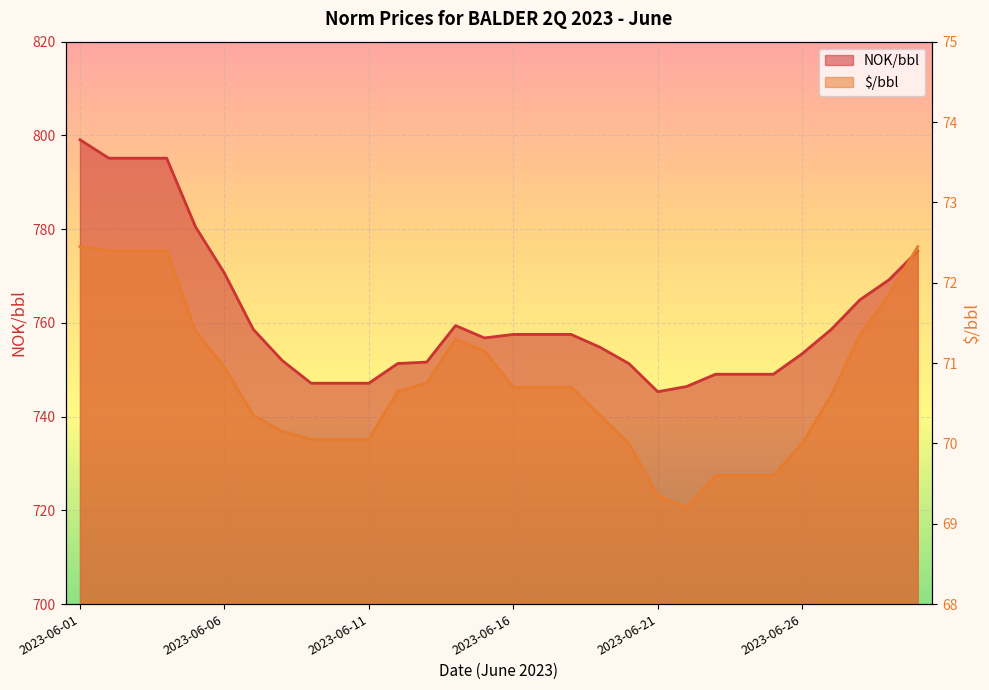

At which category does the chart reach its minimum across all series?

2023-06-22